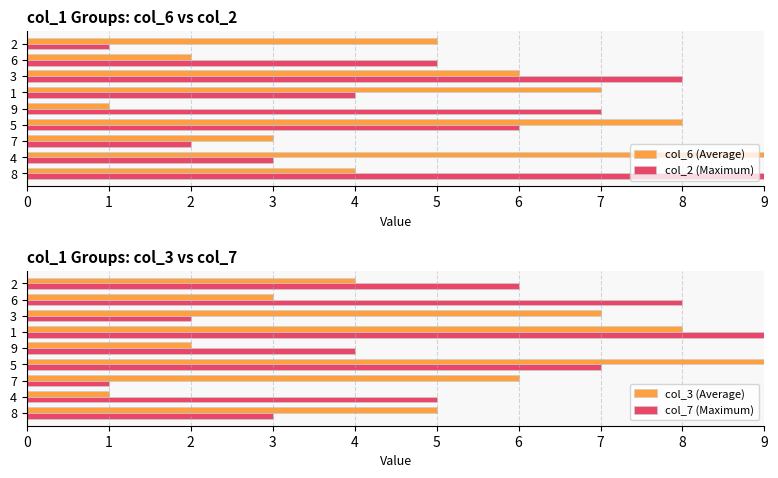

Rank the categories by col_2 (Maximum) value from lowest to highest.

2, 7, 4, 1, 6, 5, 9, 3, 8